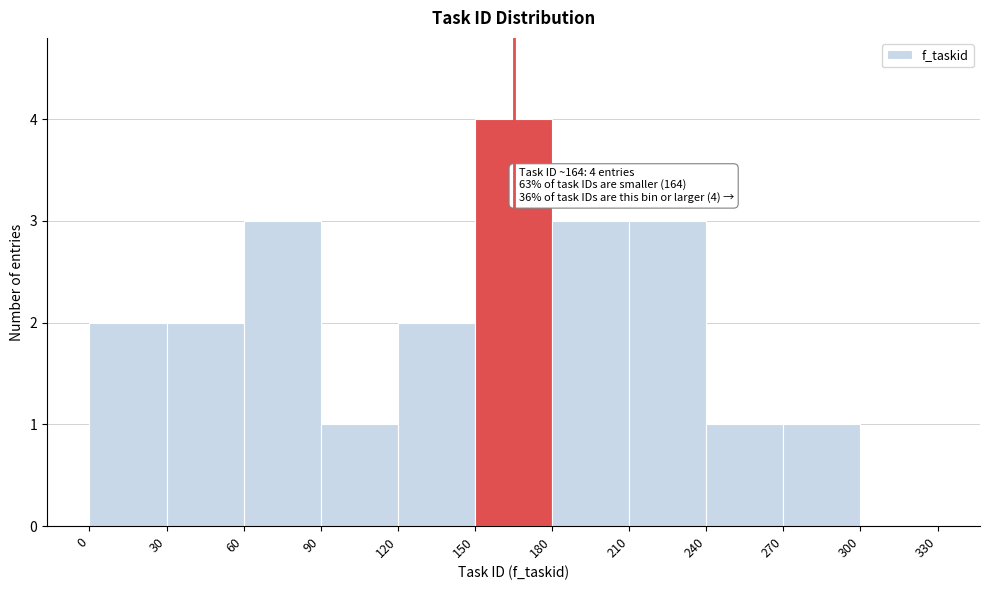

Over which range of the x-axis is the bar tallest?

150 to 180